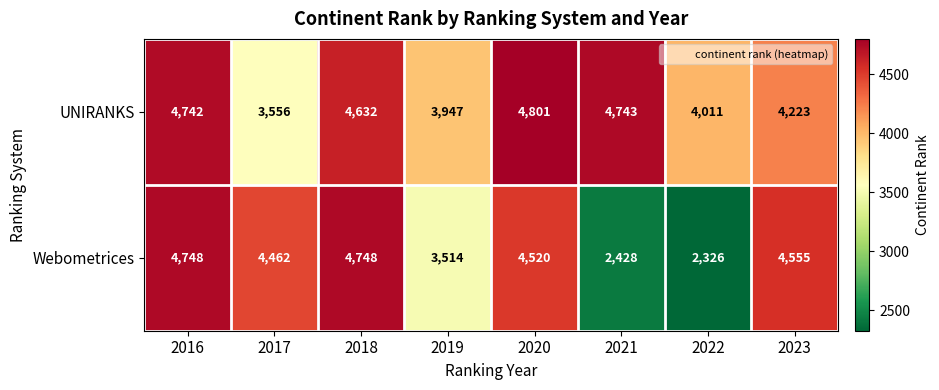

List the series in order of their overall mean, lowest first.

Webometrices, UNIRANKS